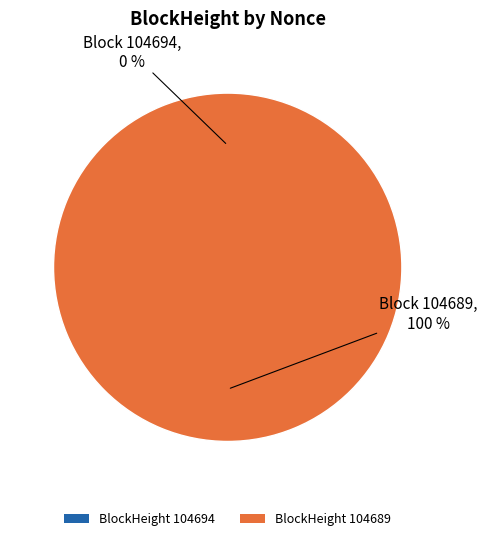

What is the smallest slice in the pie chart?

104694